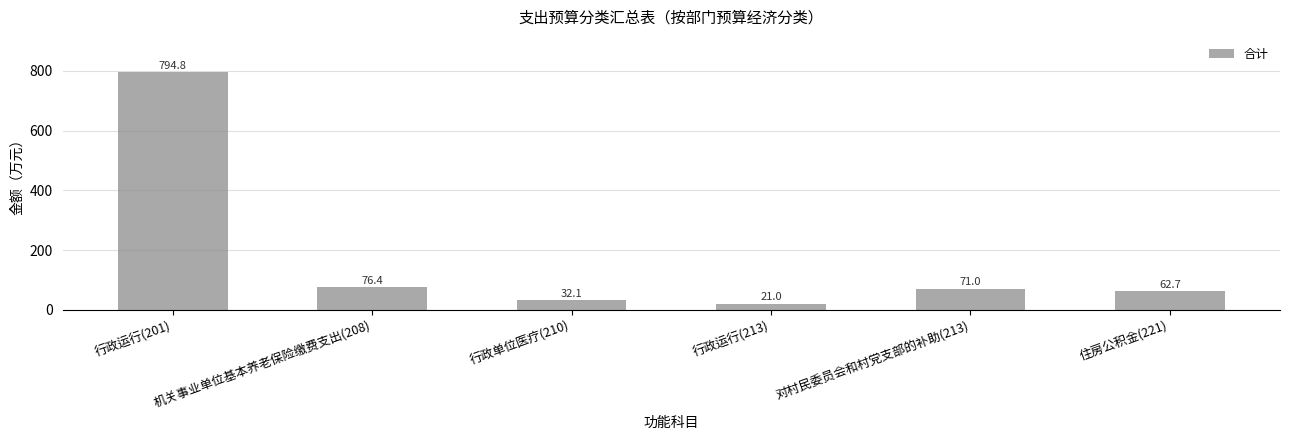

Which label corresponds to the smallest value in the chart?

行政运行(213)